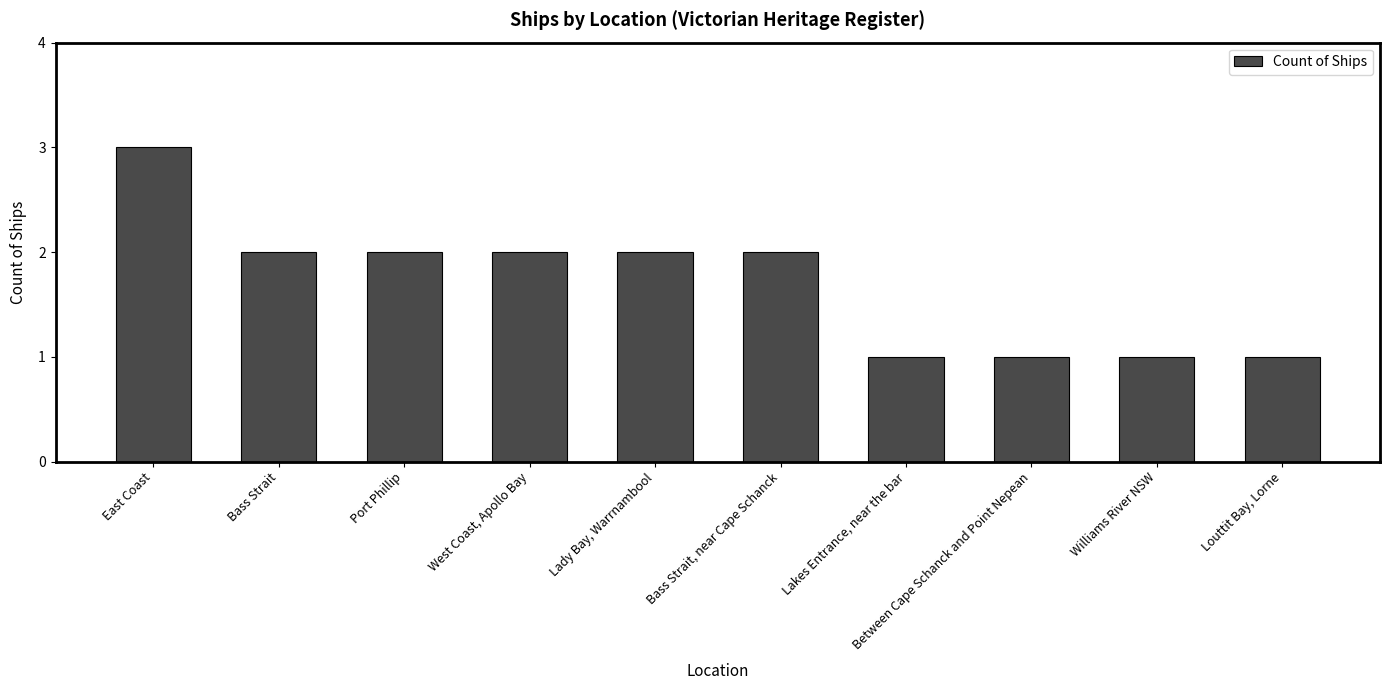

What is the difference between the maximum and minimum values?

2